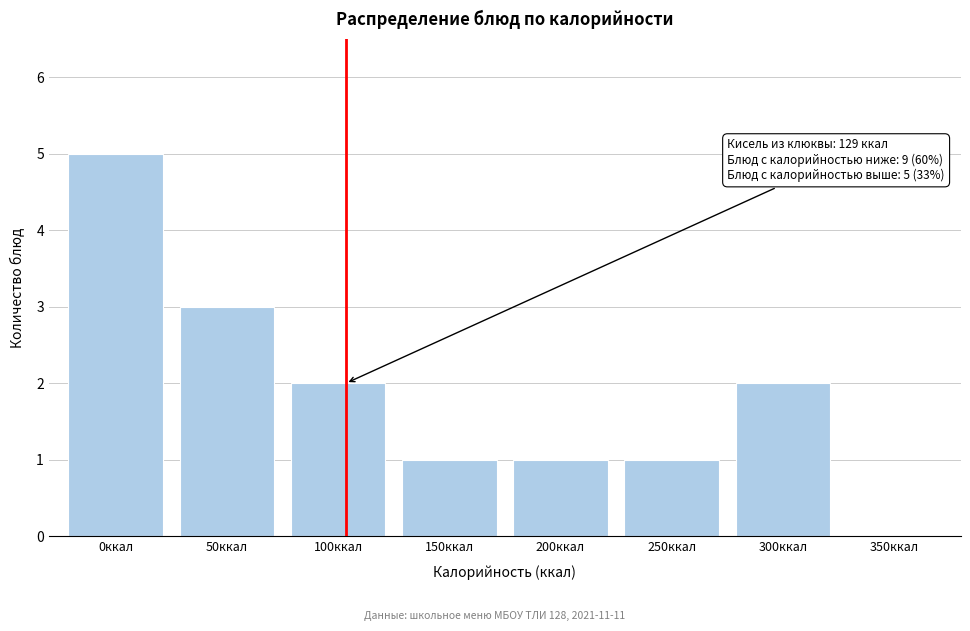

Reading left to right, list all the values displayed in this chart.

0ккал=5	50ккал=3	100ккал=2	150ккал=1	200ккал=1	250ккал=1	300ккал=2	350ккал=0